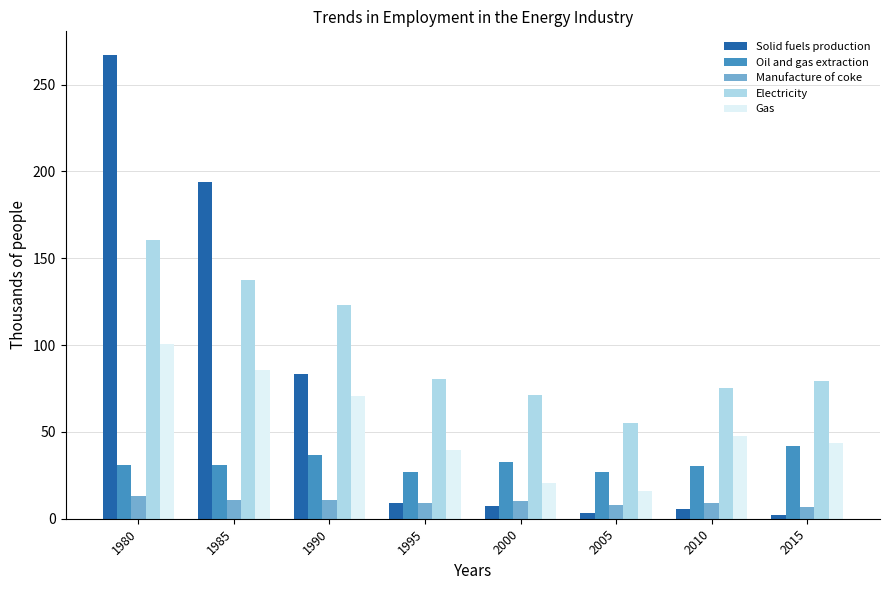

What is the minimum value for Gas?

15.9